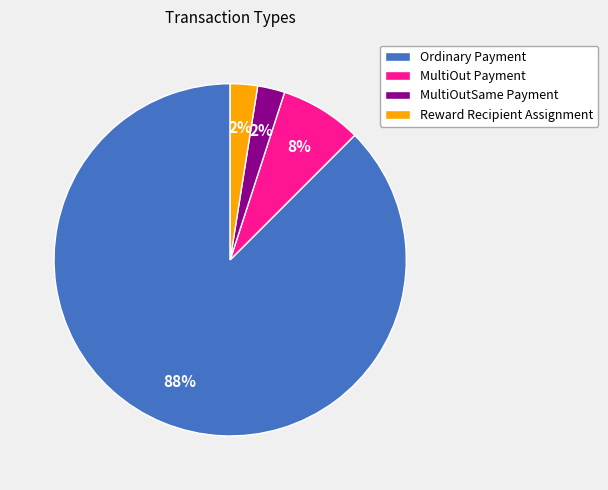

What percentage is the MultiOut Payment slice, to the nearest percent?

8%